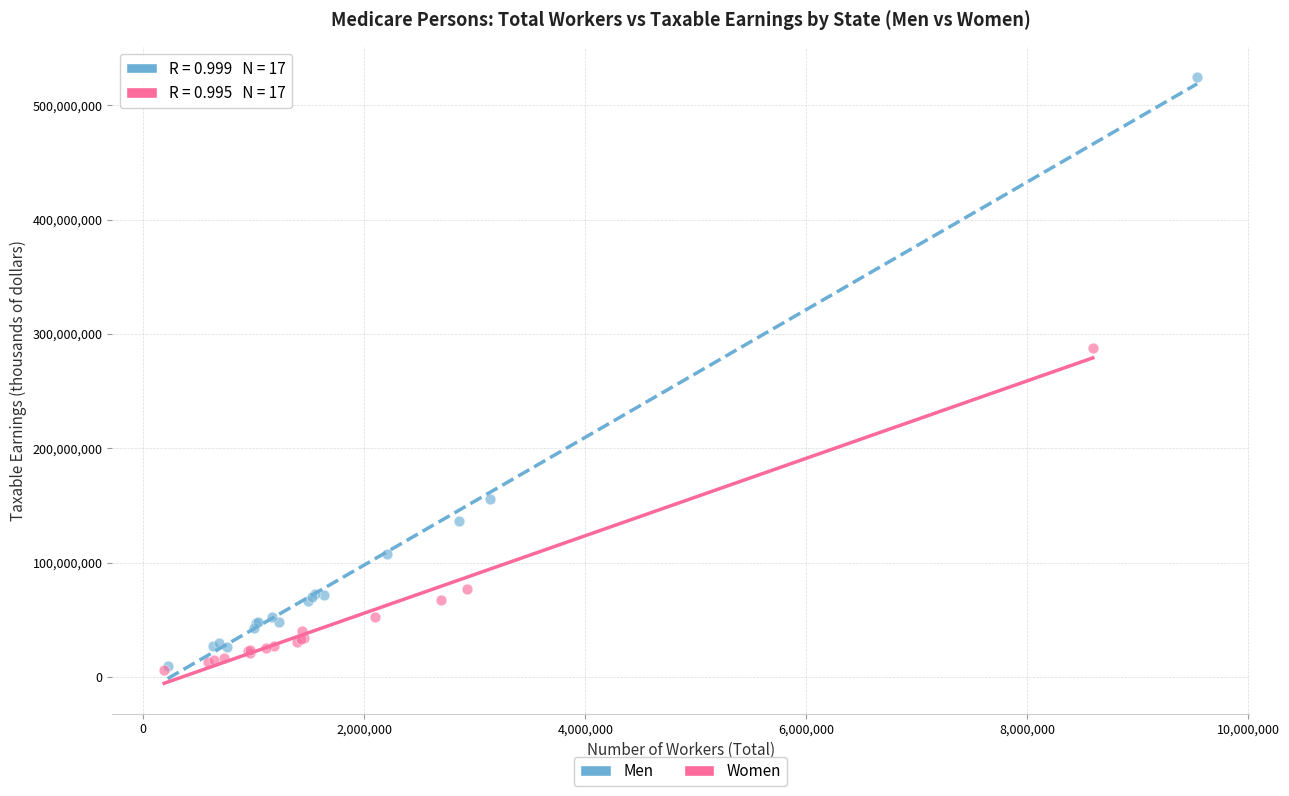

Which series has the widest spread of Y values?

Men